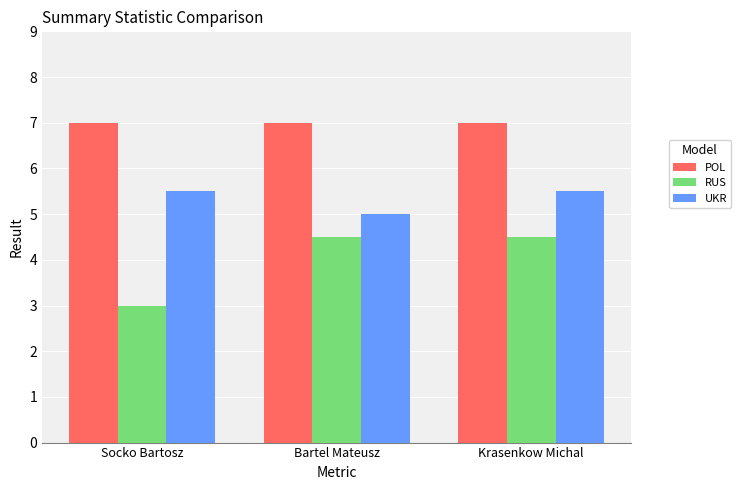

At which label does RUS reach its minimum?

Socko Bartosz